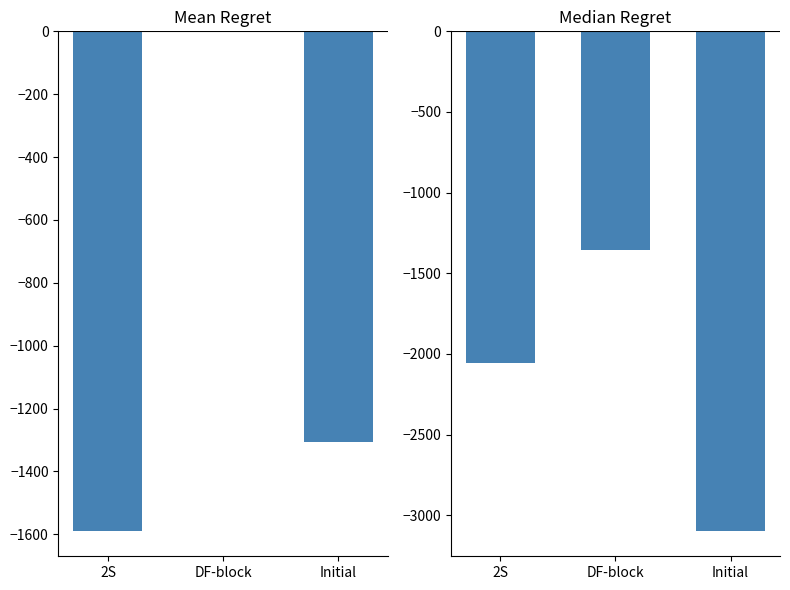

Which series has the largest total across all categories?

Mean Regret